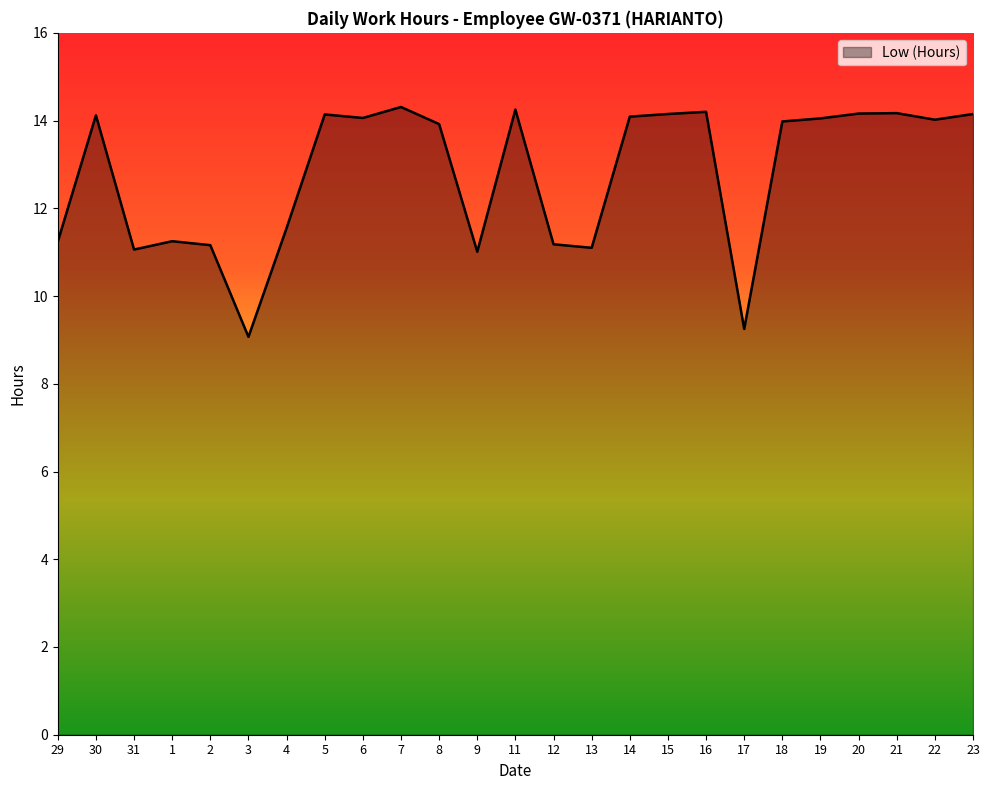

The value at 11 is 20.3. True or false?

False